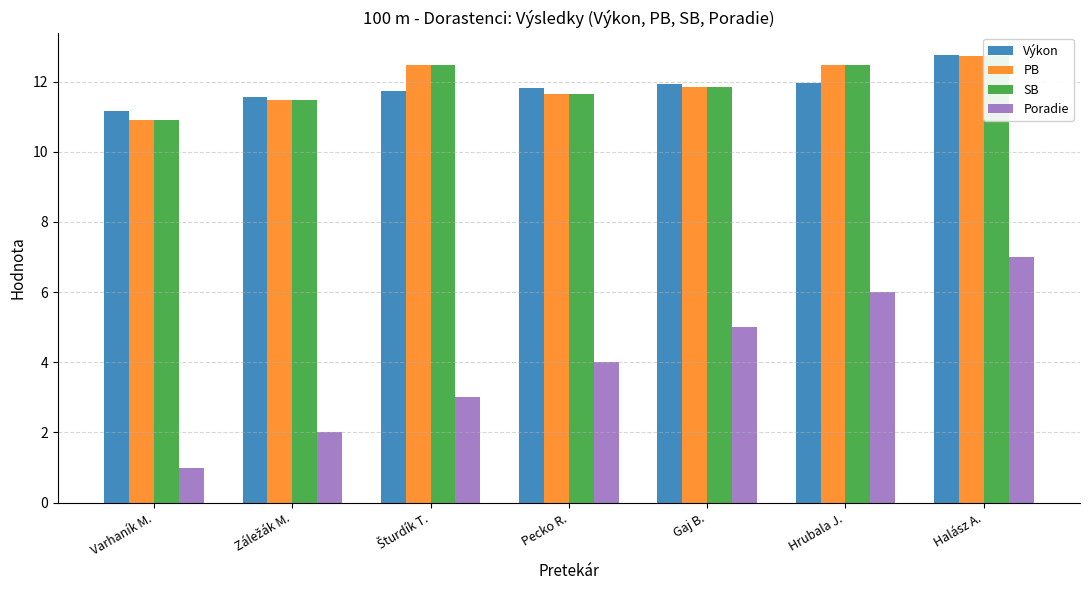

Is the value of PB at Hrubala J. greater than the value of Výkon at Pecko R.?

Yes